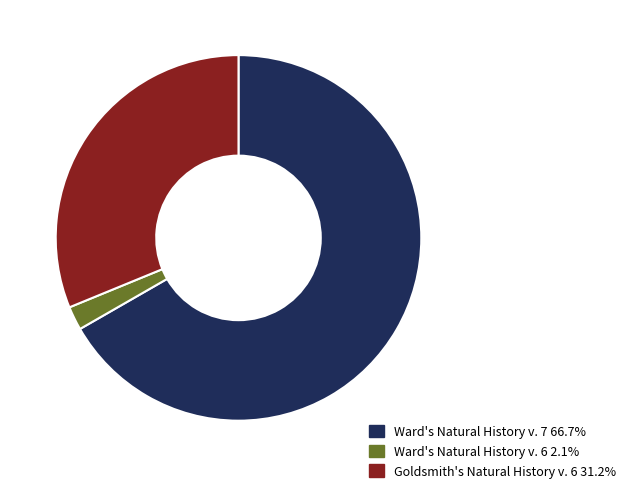

Rank the categories by value from highest to lowest.

Ward's Natural History v. 7, Goldsmith's Natural History v. 6, Ward's Natural History v. 6